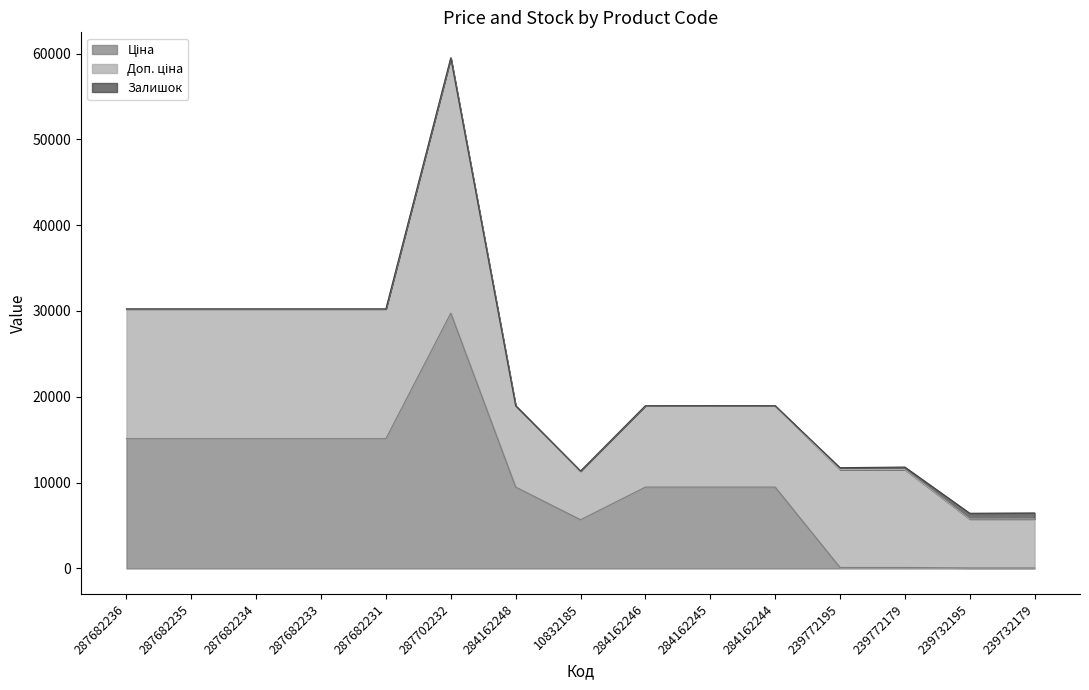

Count the number of data series in this chart.

3